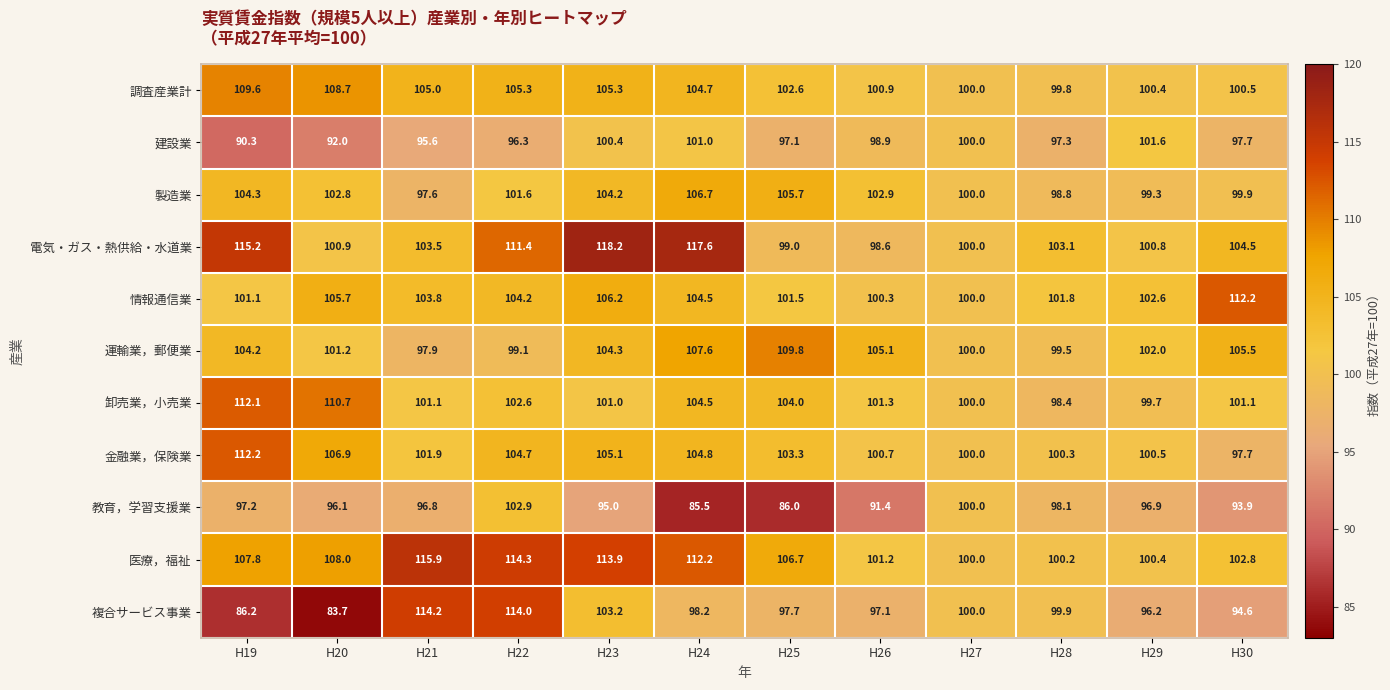

Between H19 and H23, which series saw the biggest shift?

複合サービス事業